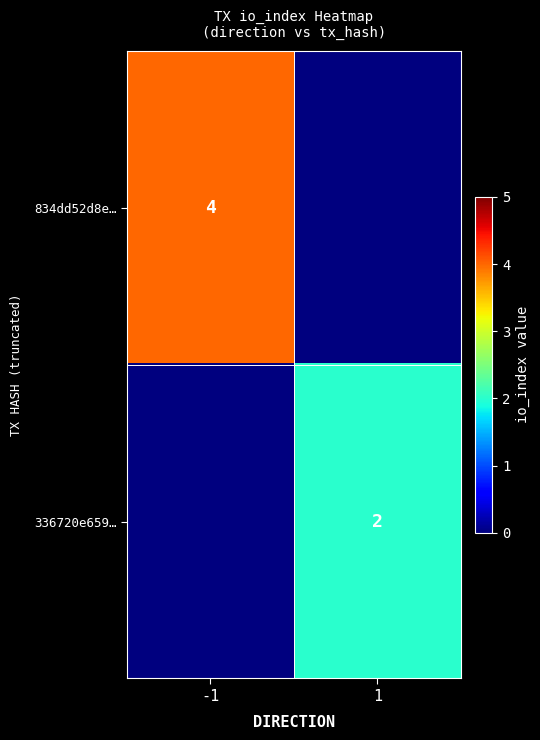

The 834dd52d8e… series shows 4 at -1. True or false?

True